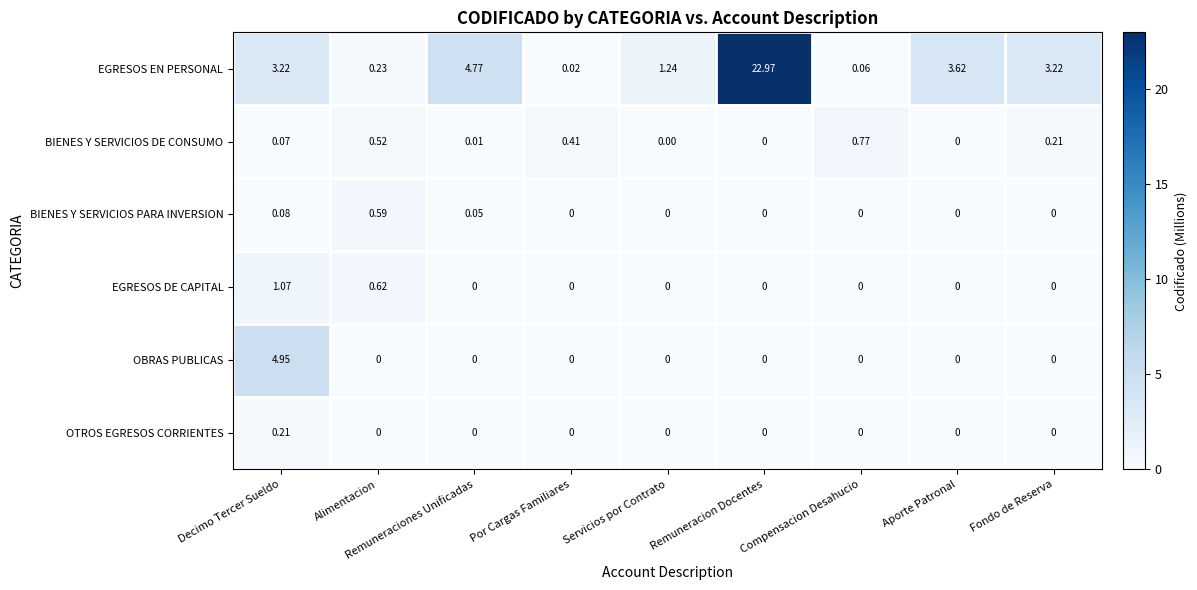

What is the total value across all series at Remuneracion Docentes?

23.0